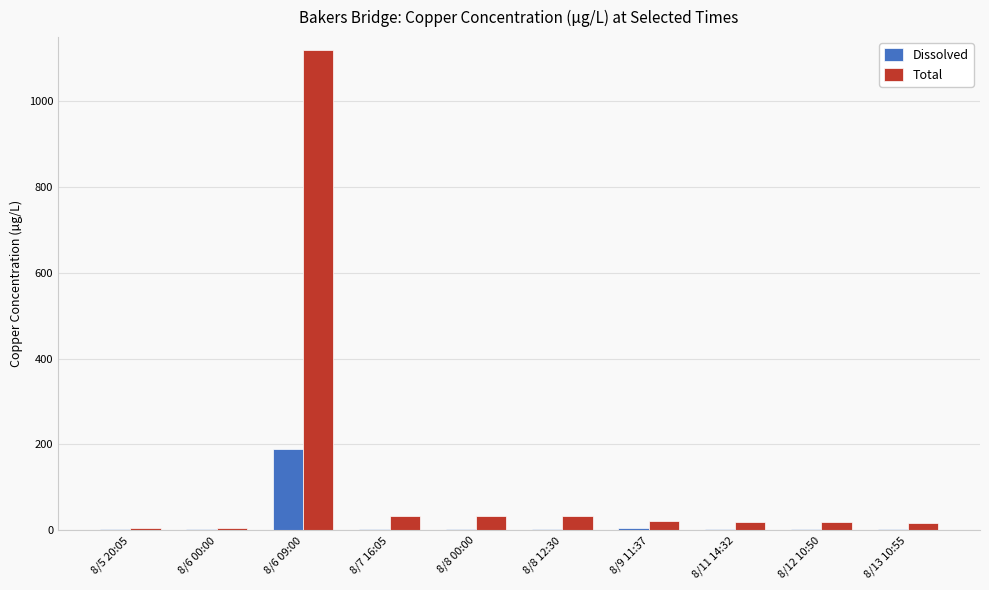

Which series has the widest spread of values?

Total